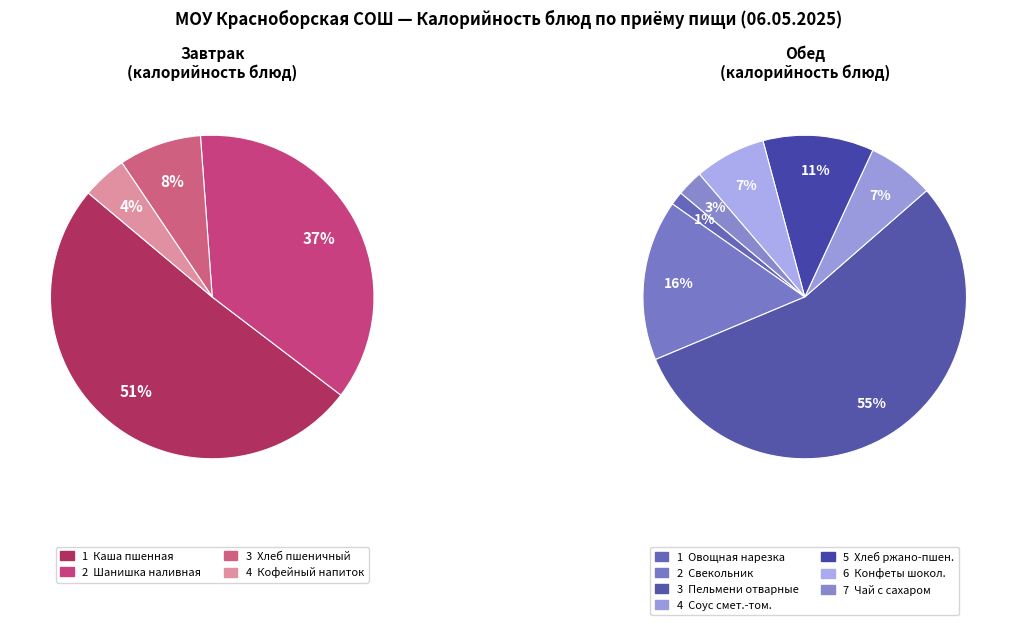

What is the ratio of the value at Конфеты шоколадные to the value at Овощная нарезка?

5.2